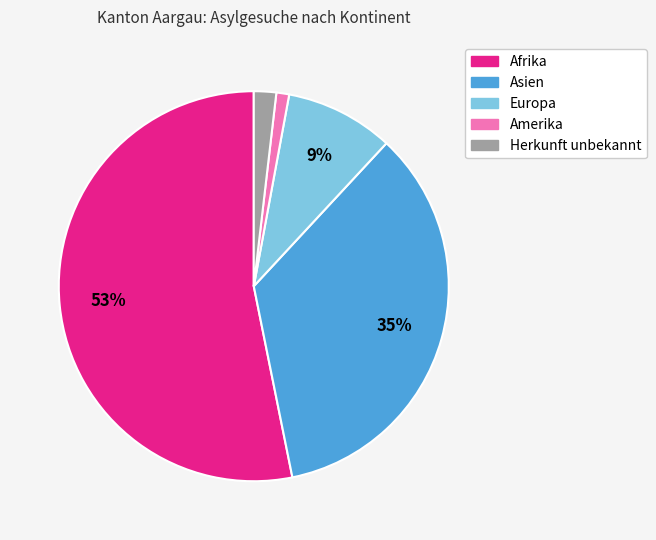

Between Herkunft unbekannt and Asien, which is larger?

Asien